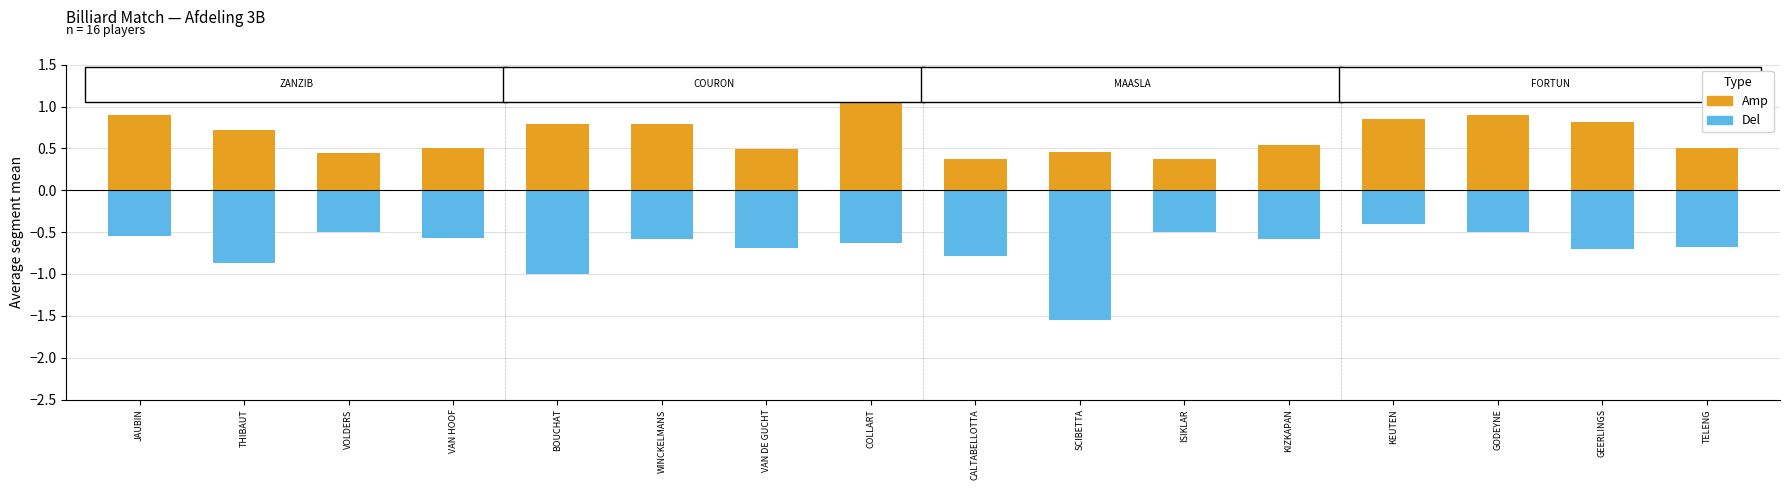

Read the Del value at CALTABELLOTTA.

-0.8